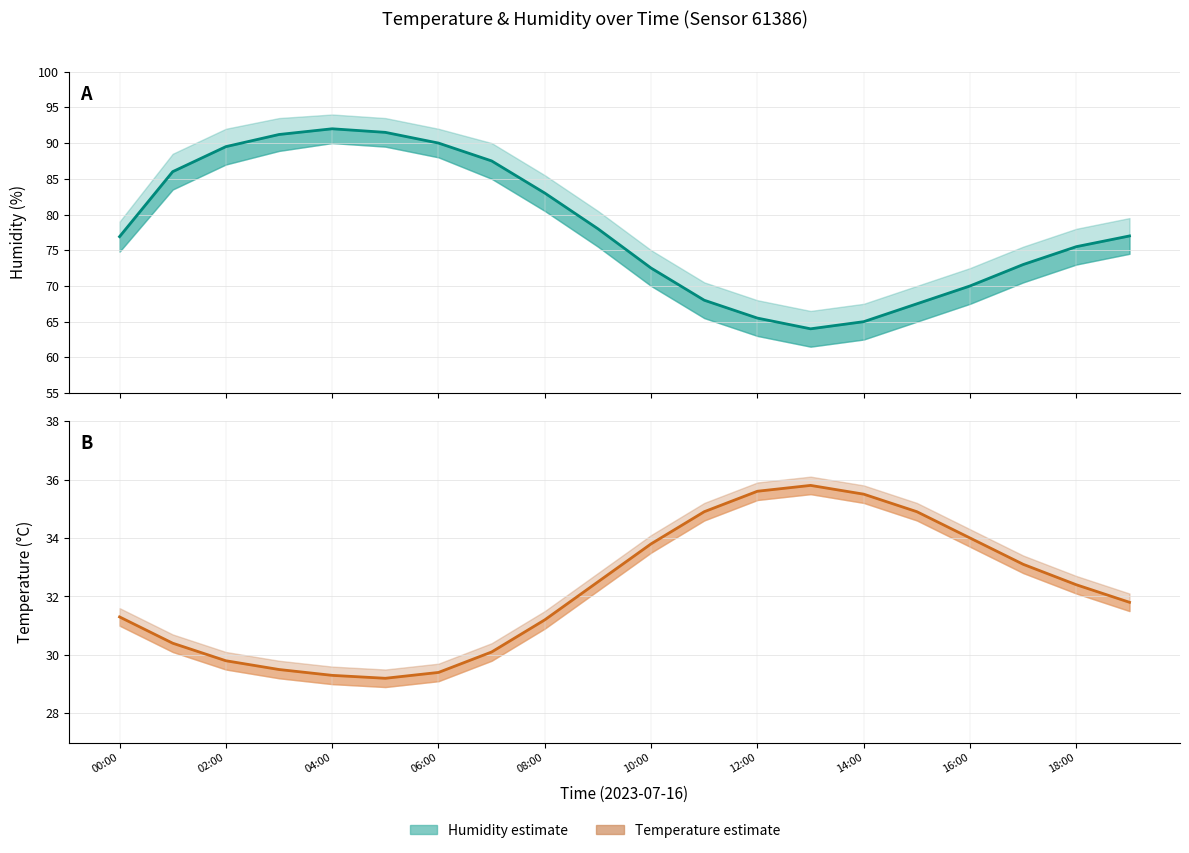

Reading left to right, extract all data points from this chart.

Humidity (mean): 76.9	86.0	89.5	91.2	92.0	91.5	90.0	87.5	83.0	78.0	72.5	68.0	65.5	64.0	65.0	67.5	70.0	73.0	75.5	77.0
Temperature (mean): 31.3	30.4	29.8	29.5	29.3	29.2	29.4	30.1	31.2	32.5	33.8	34.9	35.6	35.8	35.5	34.9	34.0	33.1	32.4	31.8